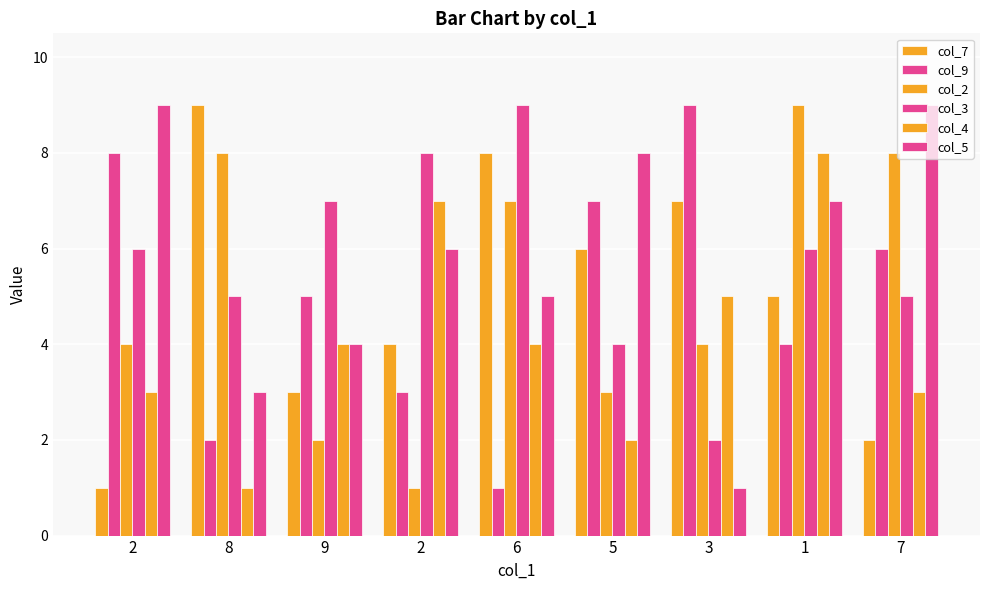

How many series are shown in this chart?

6